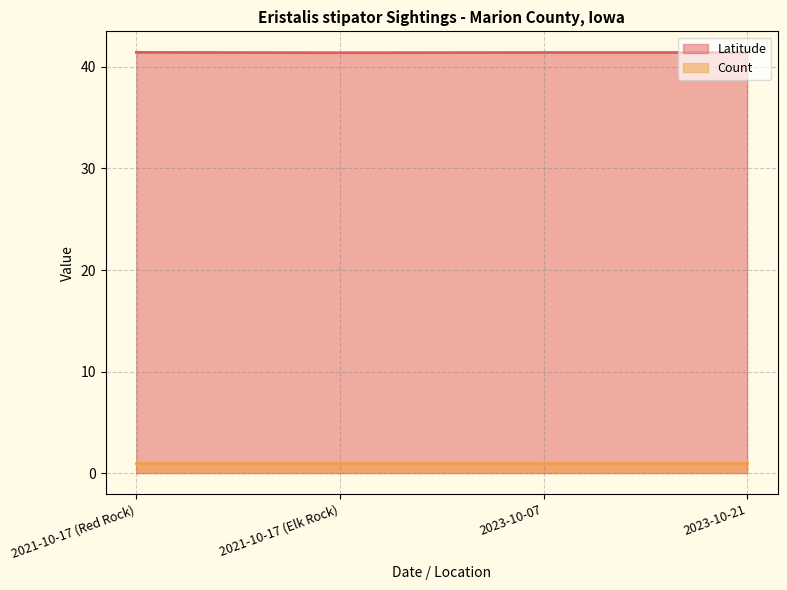

Approximately how many times larger is the value at 2023-10-07 compared to 2021-10-17 (Elk Rock)?

1.0